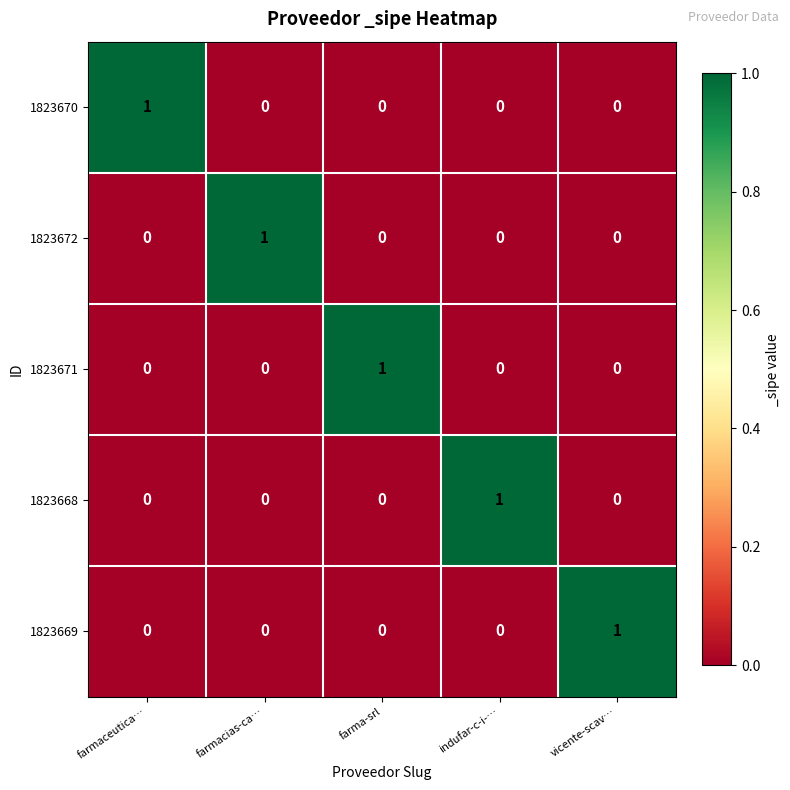

The 1823672 series shows 0 at vicente-scav…. True or false?

True